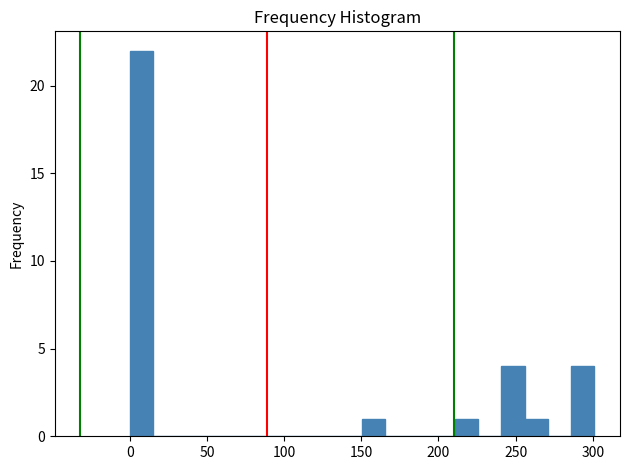

Around what value on the x-axis is the tallest bar? Give the approximate position of its centre, as read against the axis.

10